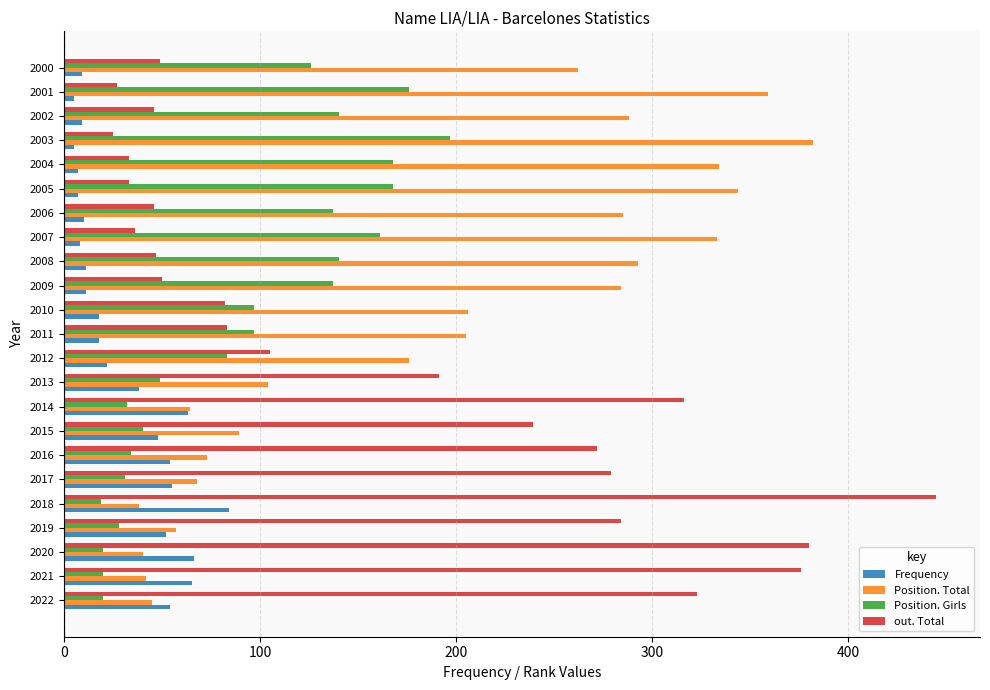

Is it true that out. Total equals 88 at 2009?

False